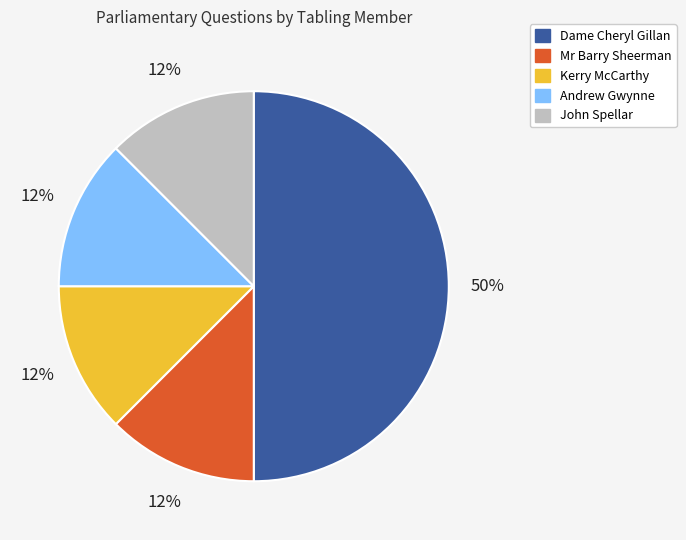

Count the number of slices in the pie.

5